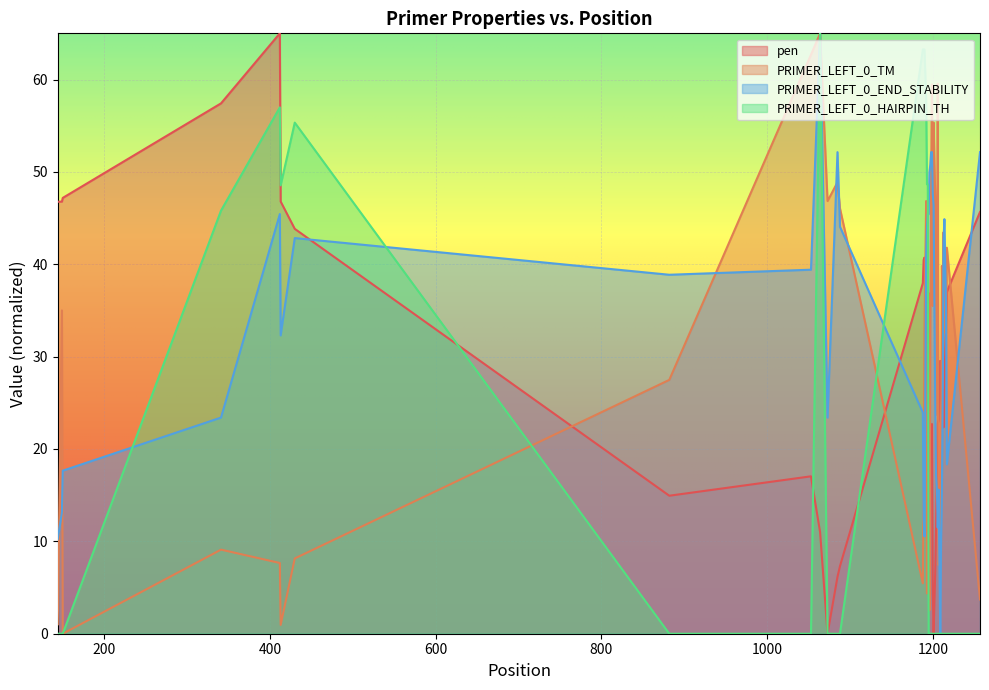

After their last crossing, which series has the higher values: PRIMER_LEFT_0_TM or pen?

pen